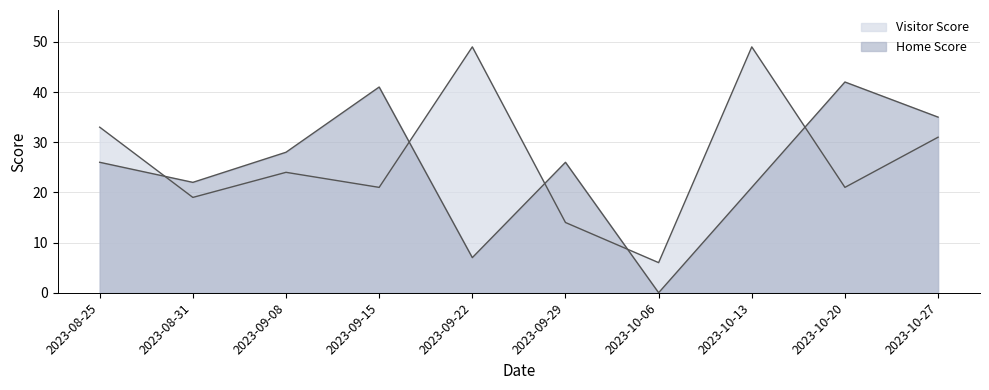

At which label does Home Score reach its minimum?

2023-10-06